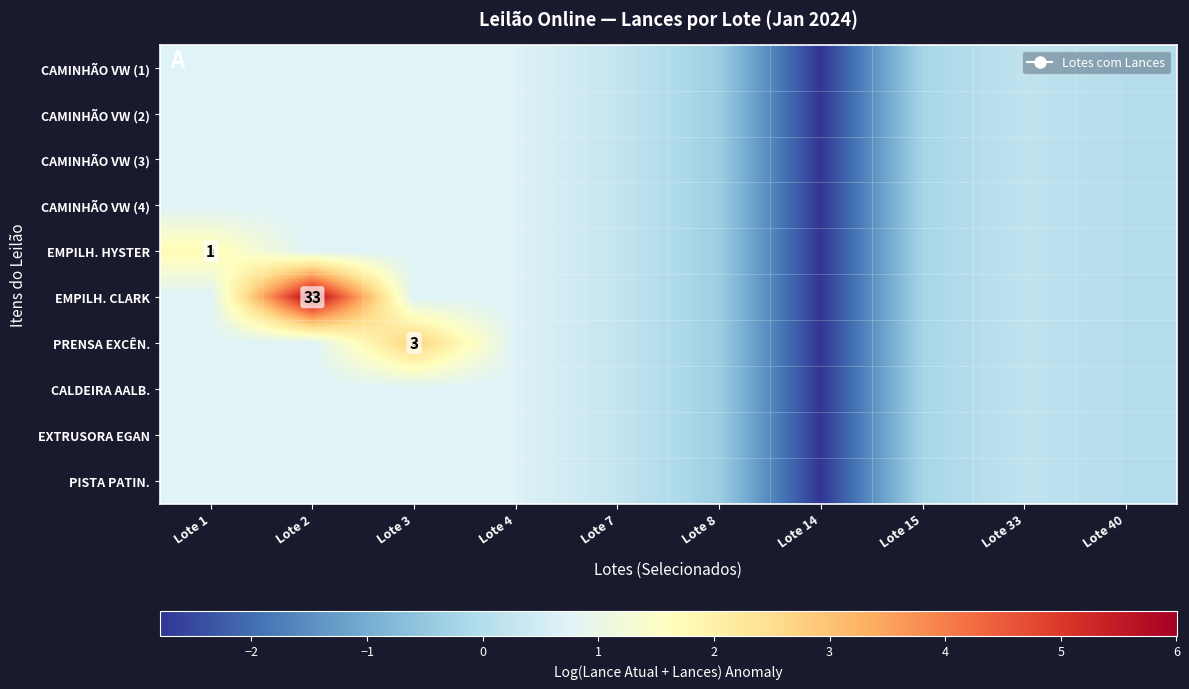

True or false: PRENSA EXCÊN. has a value of -1.8 at Lote 14.

False